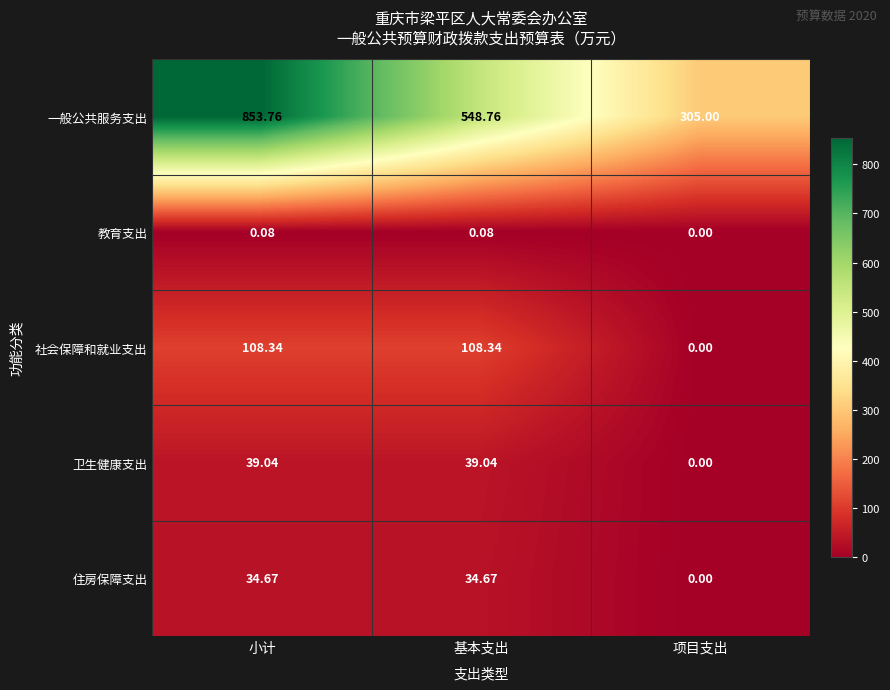

At which category does the chart reach its peak across all series?

小计